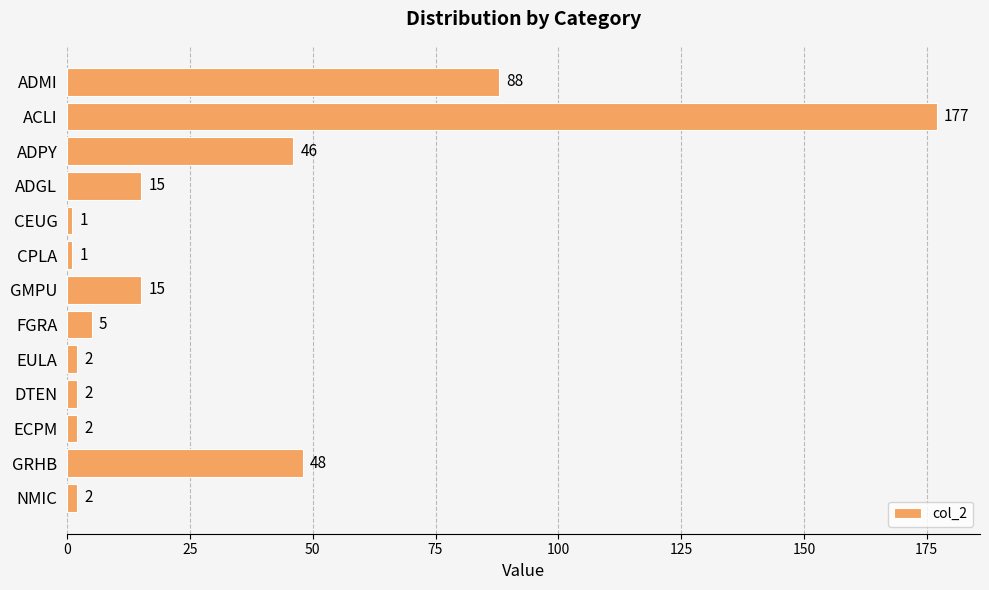

Reading top to bottom, what are all the values shown in this chart?

88	177	46	15	1	1	15	5	2	2	2	48	2